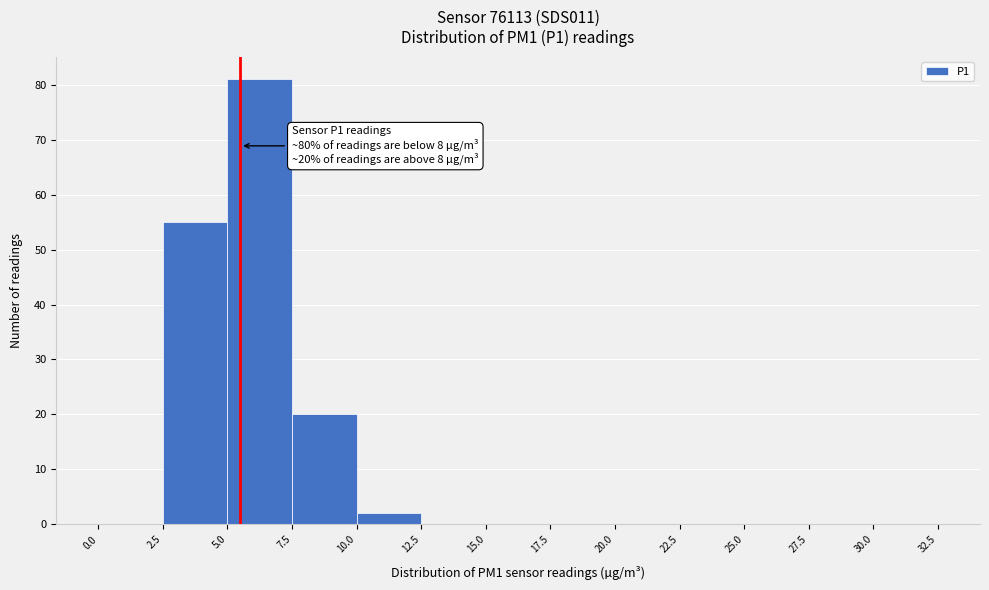

Over which range of the x-axis is the bar tallest?

5.0 to 7.5